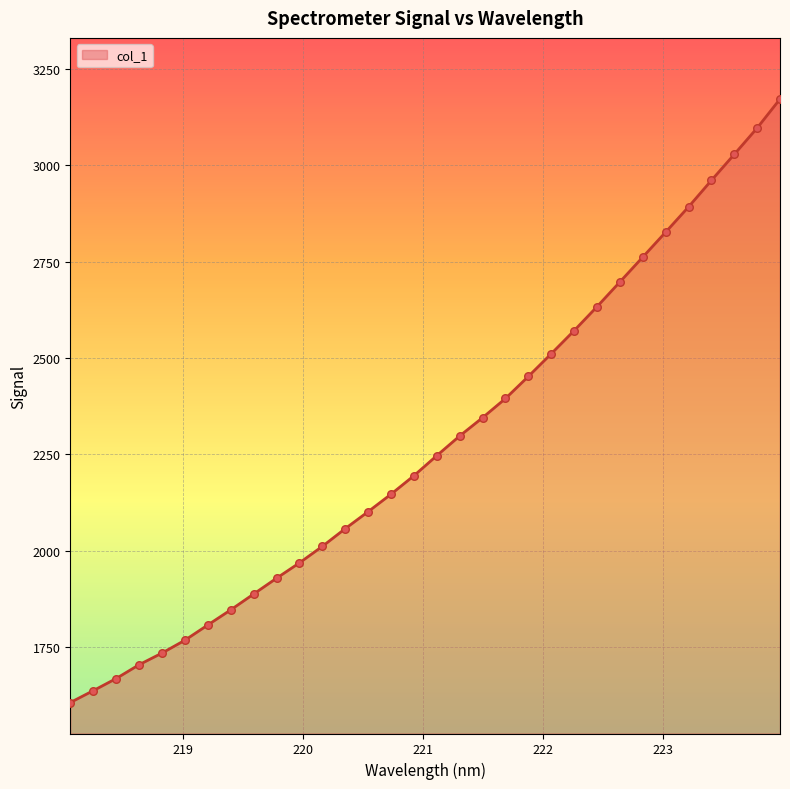

What is the smallest value displayed?

1606.6